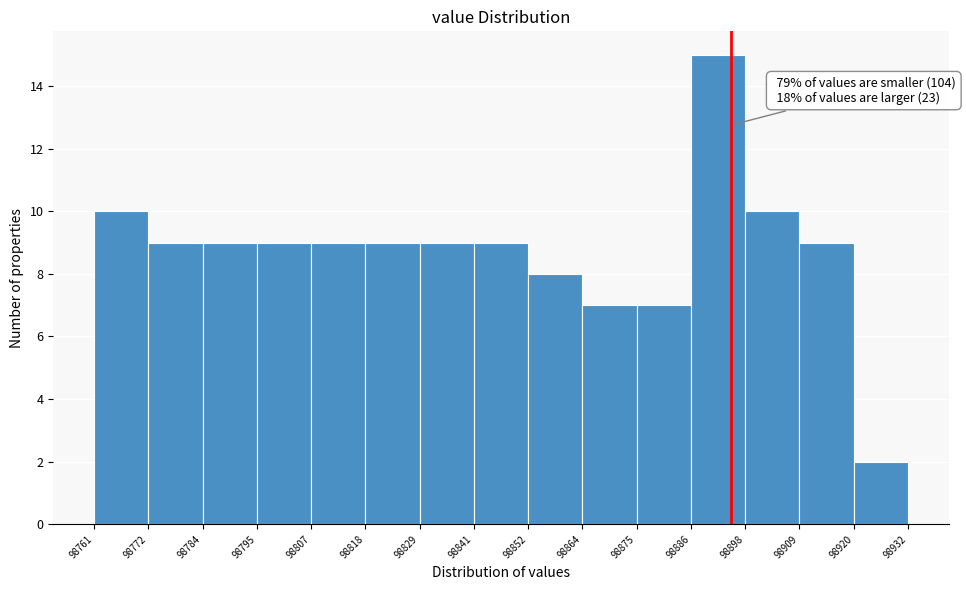

Which range on the x-axis has the tallest bar?

98886 to 98898